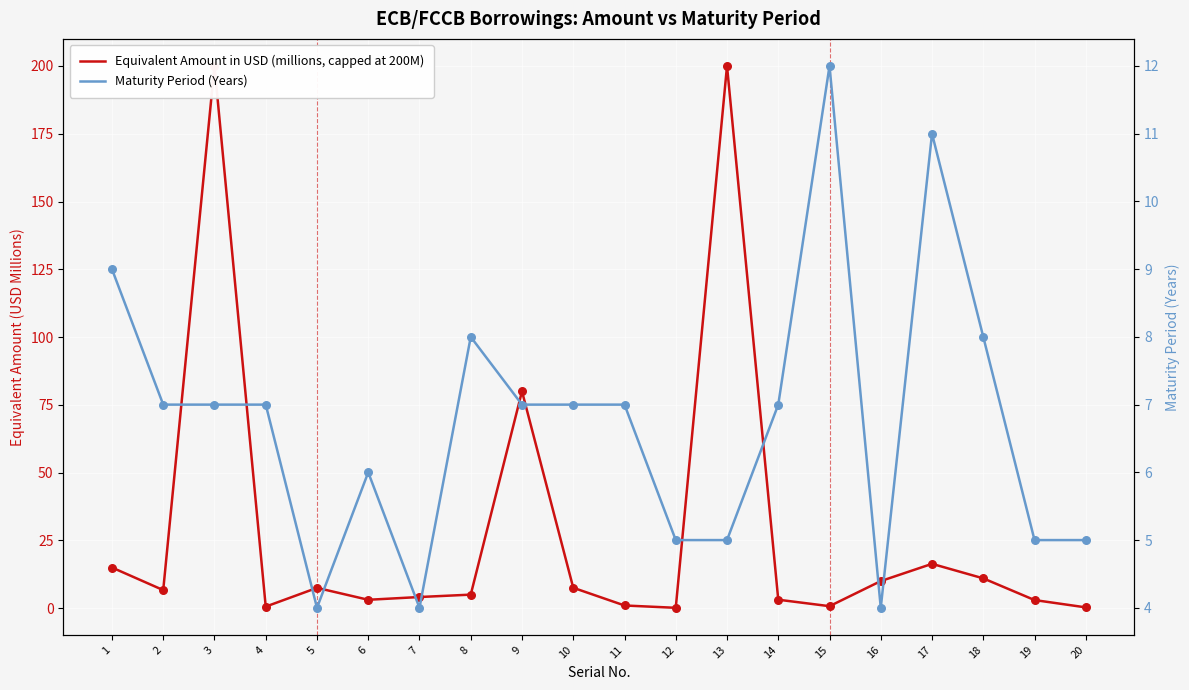

At how many categories does at least one series exceed 126?

2